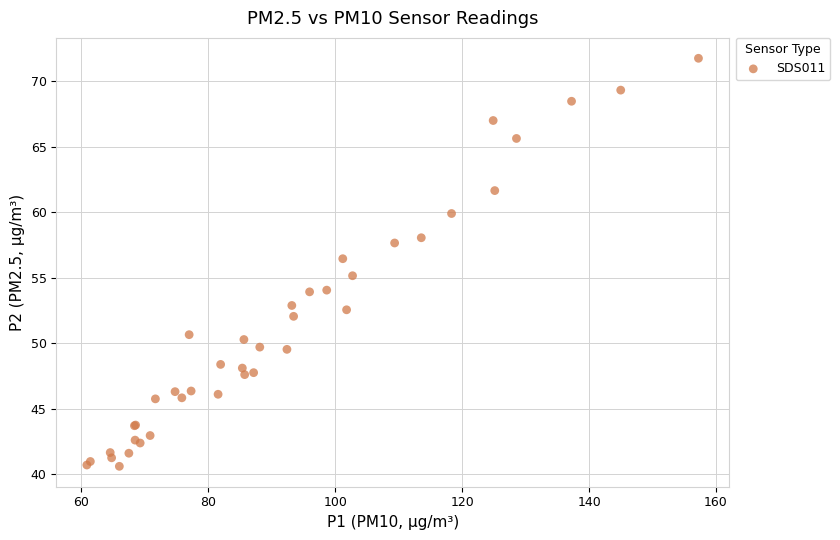

What Y value in the scatter plot is closest to 56?

56.5